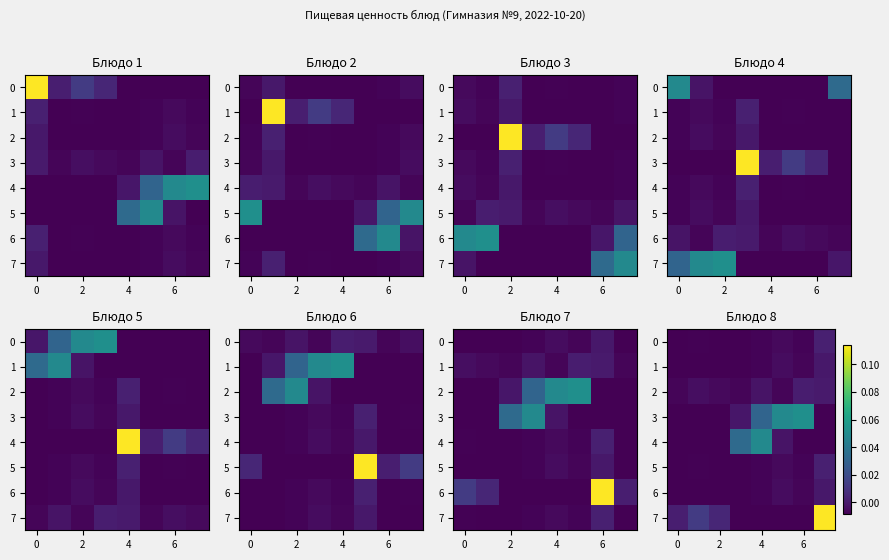

How many negative values does the 3 series have?

5